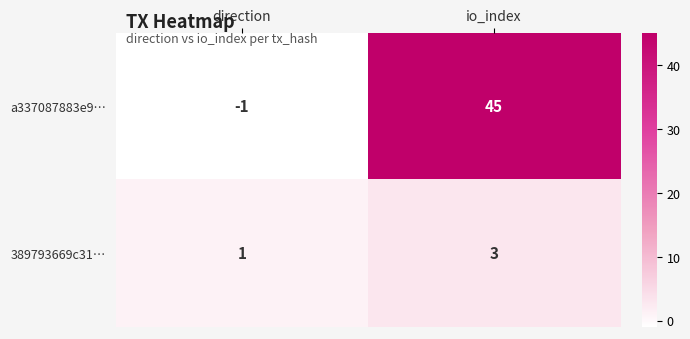

What is the difference between the maximum and minimum values in the a337087883e9… series?

46